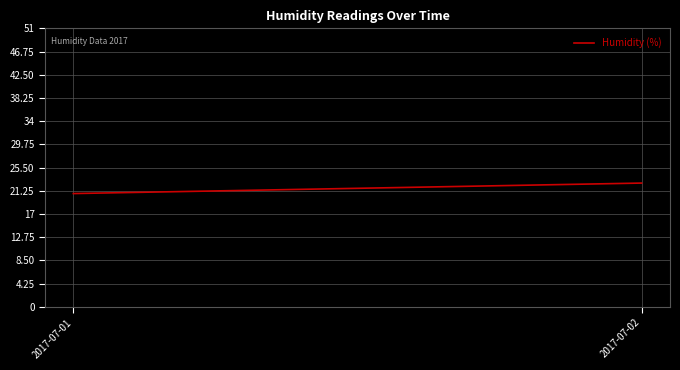

What is the maximum value shown in the chart?

22.7